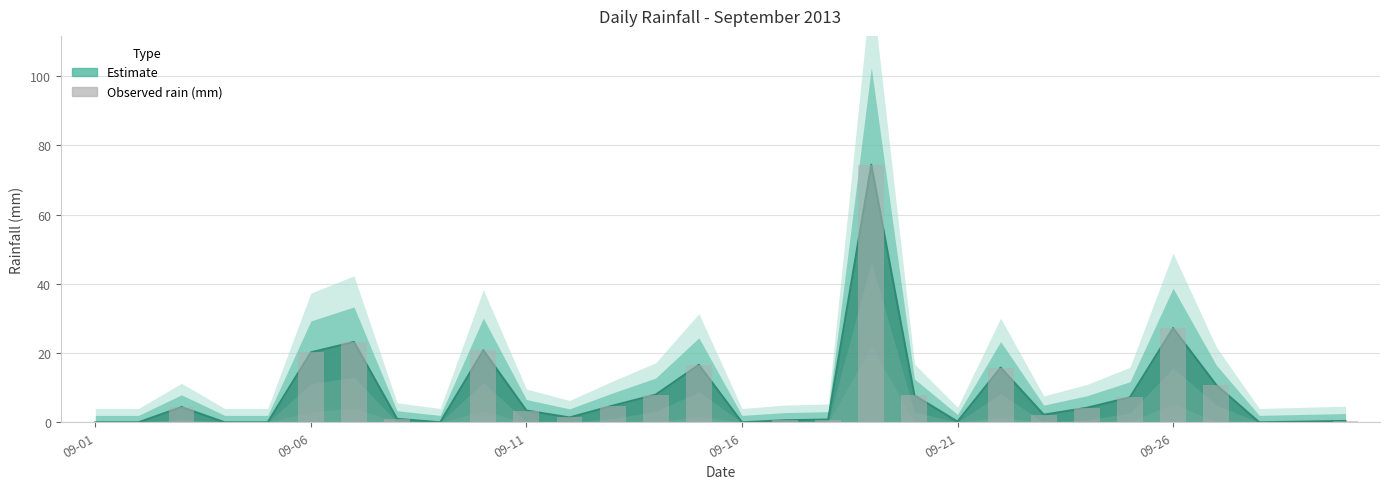

List the labels in order of value, smallest first.

2013-09-01, 2013-09-02, 2013-09-04, 2013-09-05, 2013-09-09, 2013-09-16, 2013-09-28, 2013-09-21, 2013-09-29, 2013-09-30, 2013-09-17, 2013-09-18, 2013-09-08, 2013-09-12, 2013-09-23, 2013-09-11, 2013-09-24, 2013-09-03, 2013-09-13, 2013-09-25, 2013-09-20, 2013-09-14, 2013-09-27, 2013-09-22, 2013-09-15, 2013-09-06, 2013-09-10, 2013-09-07, 2013-09-26, 2013-09-19